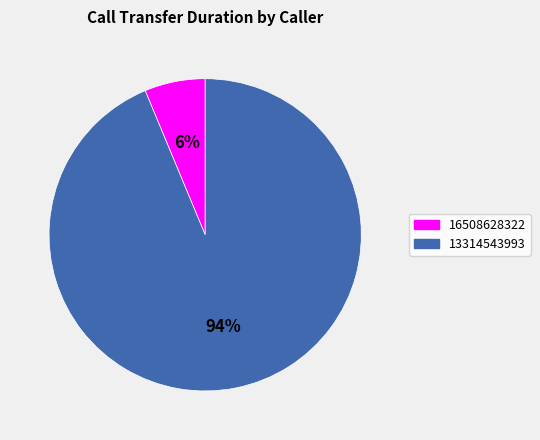

To the nearest percent, what is the average slice percentage?

50%